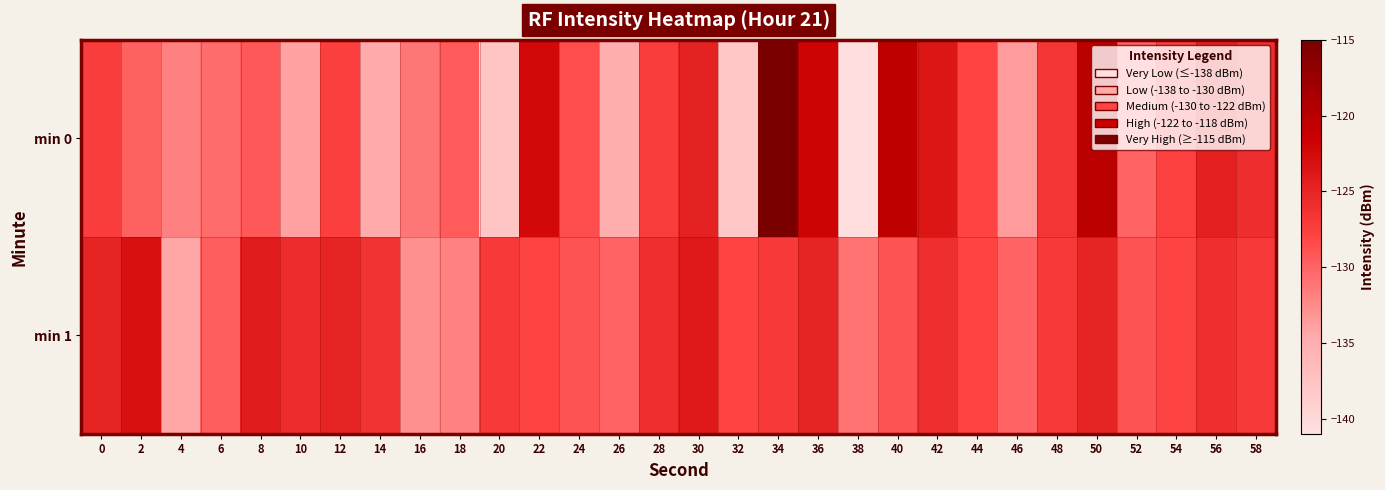

What is the total value across all series at 42?

-249.6